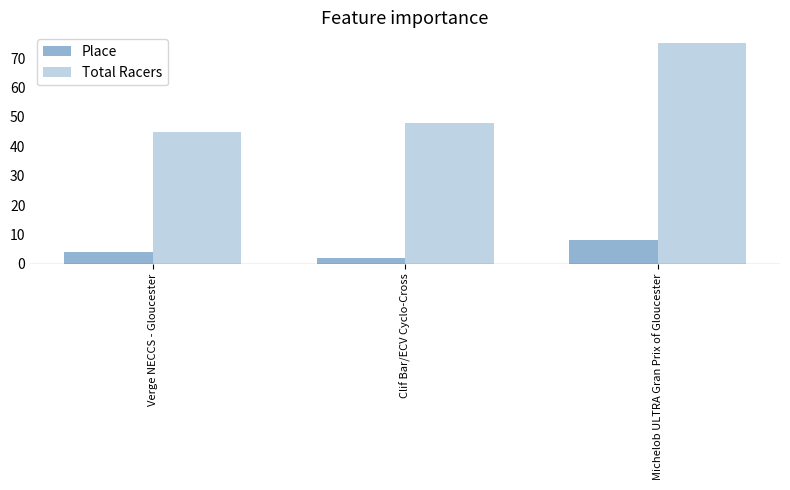

At which category is the sum across all series the highest?

Michelob ULTRA Gran Prix of Gloucester